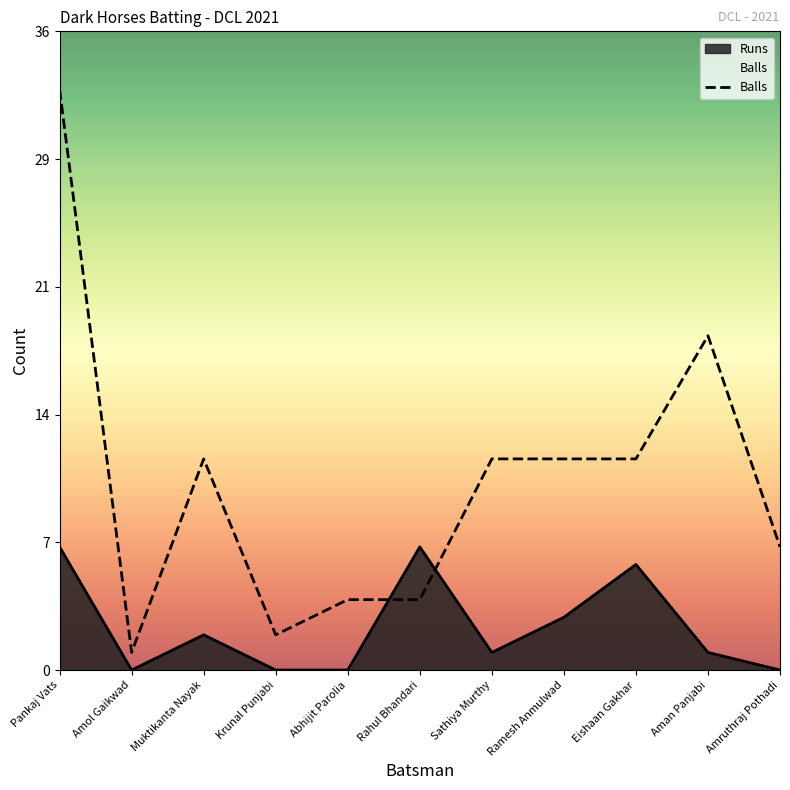

Reading left to right, extract all data points from this chart.

Pankaj Vats=33	Amol Gaikwad=1	Muktikanta Nayak=12	Krunal Punjabi=2	Abhijit Parolia=4	Rahul Bhandari=4	Sathiya Murthy=12	Ramesh Anmulwad=12	Eishaan Gakhar=12	Aman Panjabi=19	Amruthraj Pothadi=7